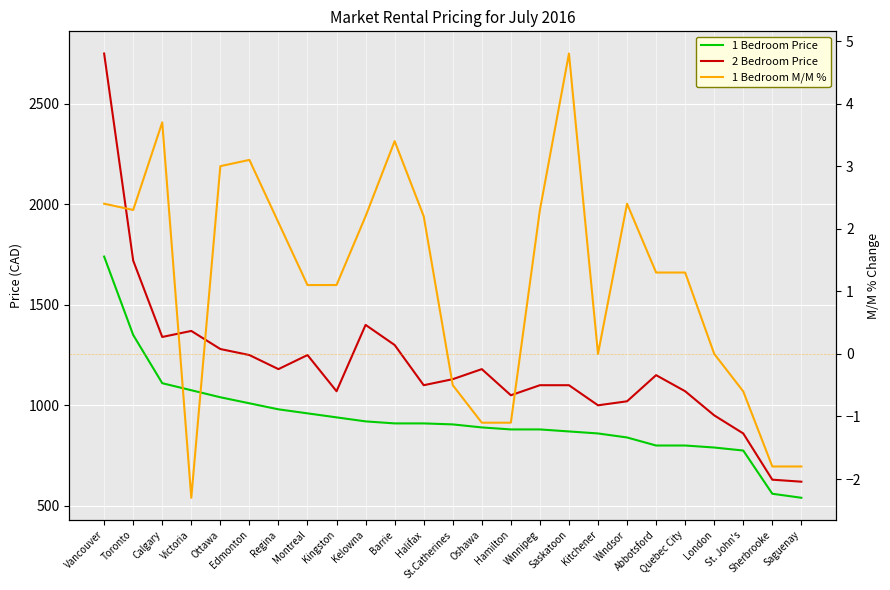

What position from the right is Edmonton?

20